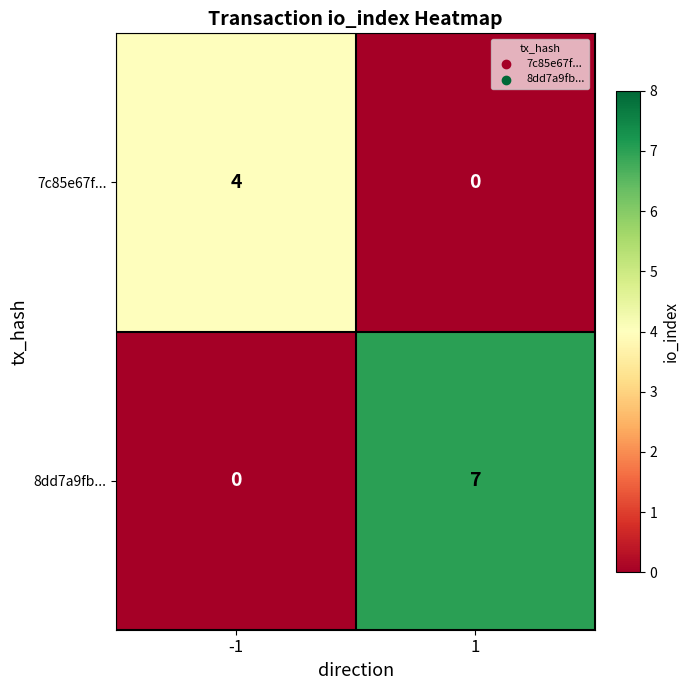

Which series changed the most between -1 and 1?

8dd7a9fb...